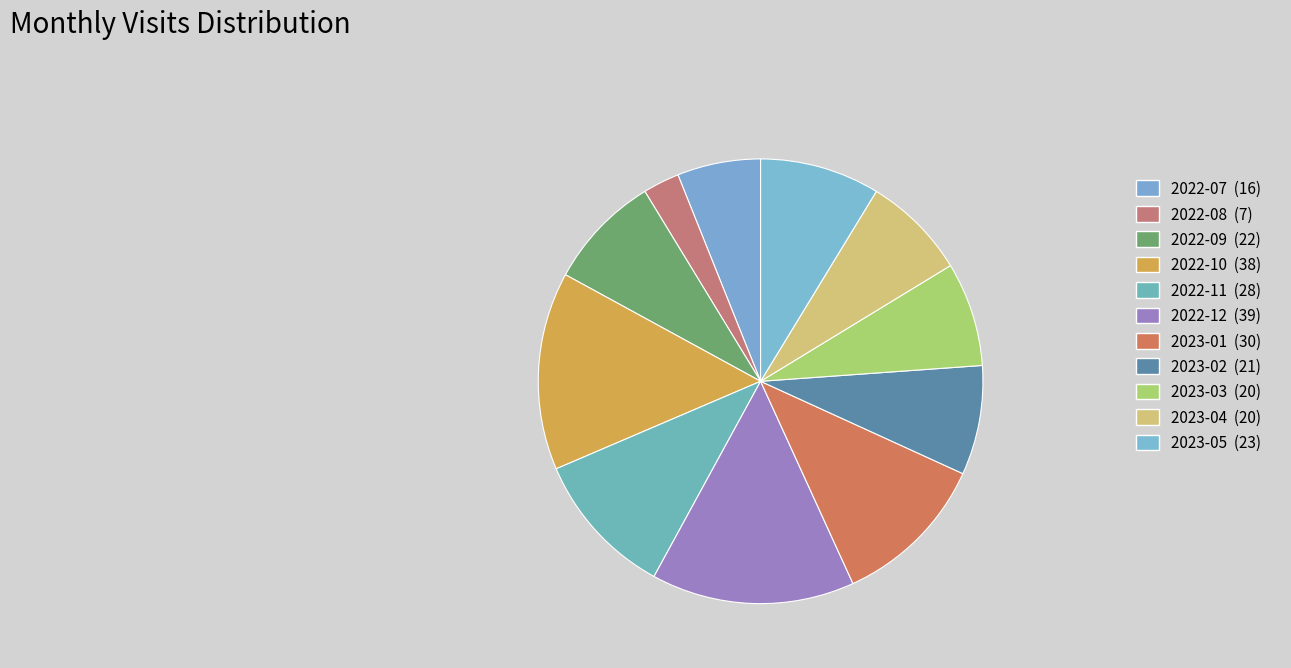

Between 2023-02 and 2022-07, which is larger?

2023-02